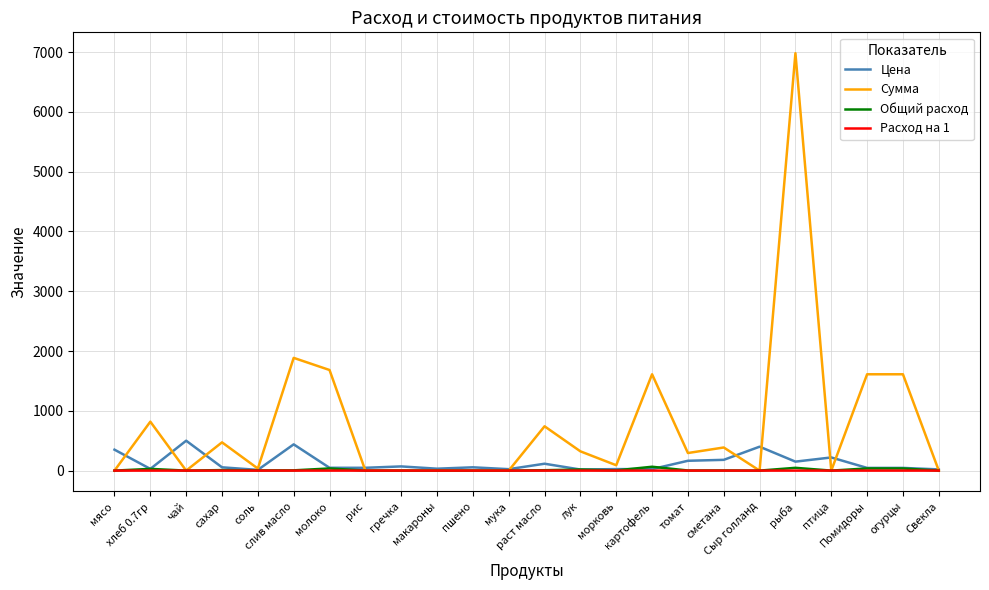

What is the spread (max minus min) of values at пшено?

55.0